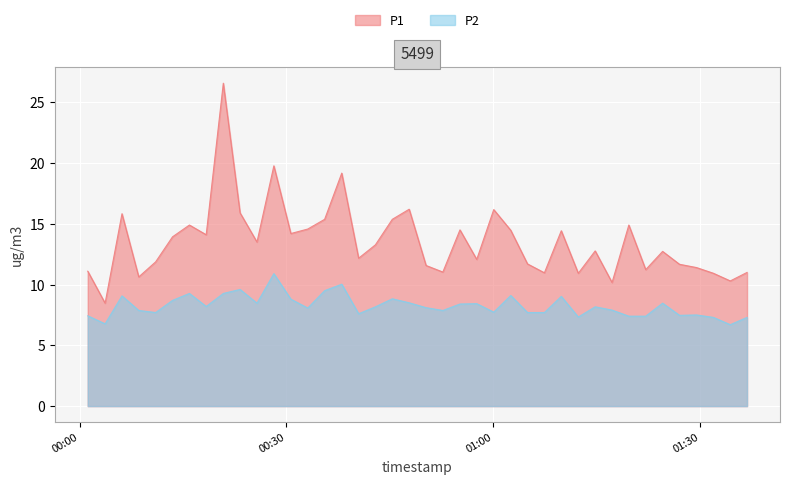

True or false: P1 and P2 intersect in this chart.

False